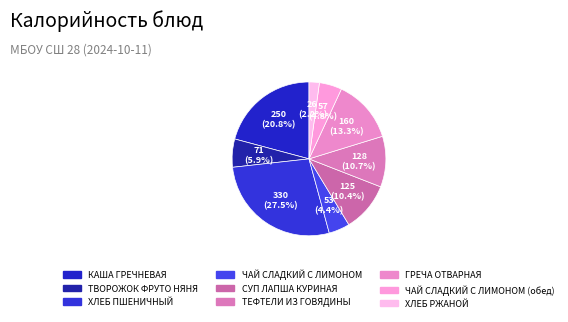

How many slices are in this pie chart?

9